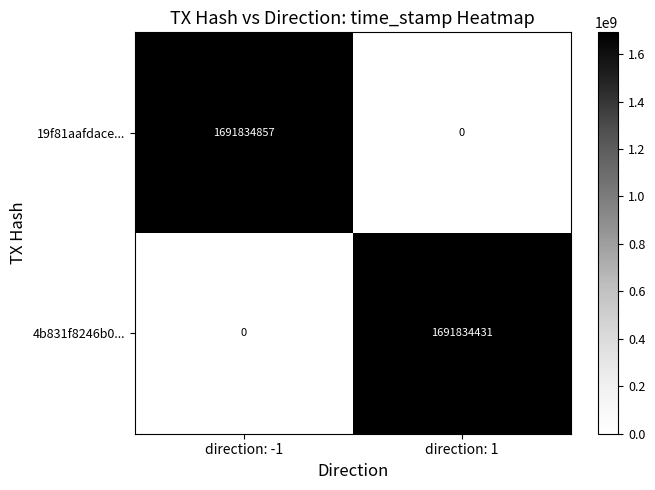

Which series changed the most between direction: -1 and direction: 1?

19f81aafdace...